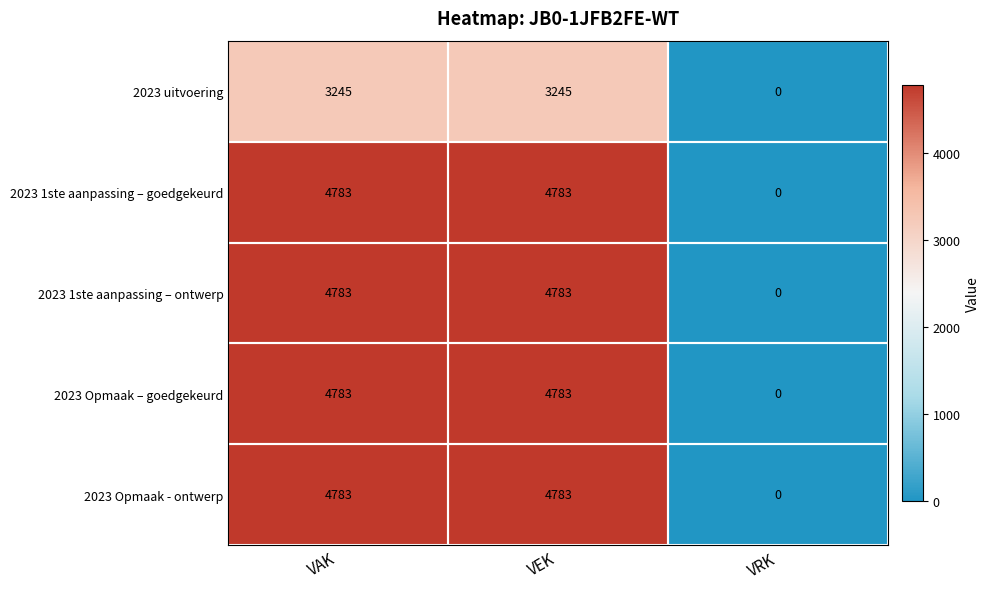

What is the difference between the second highest and minimum values in the 2023 Opmaak – goedgekeurd series?

4783